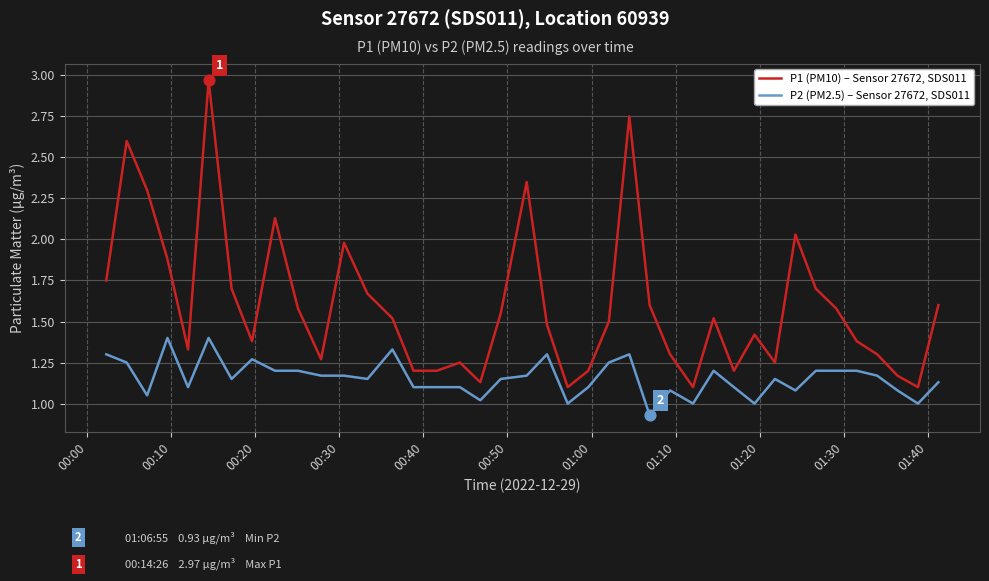

What are all the series names shown in the legend?

P1 (PM10) – Sensor 27672, SDS011, P2 (PM2.5) – Sensor 27672, SDS011